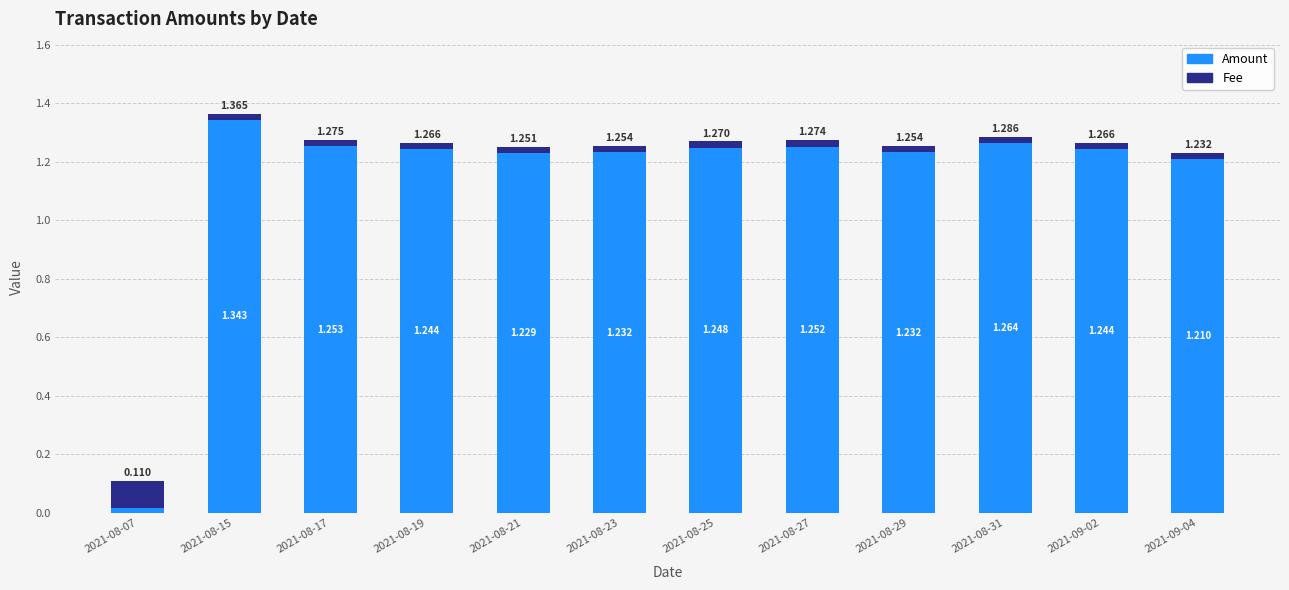

What is the average value of the Amount series?

1.1